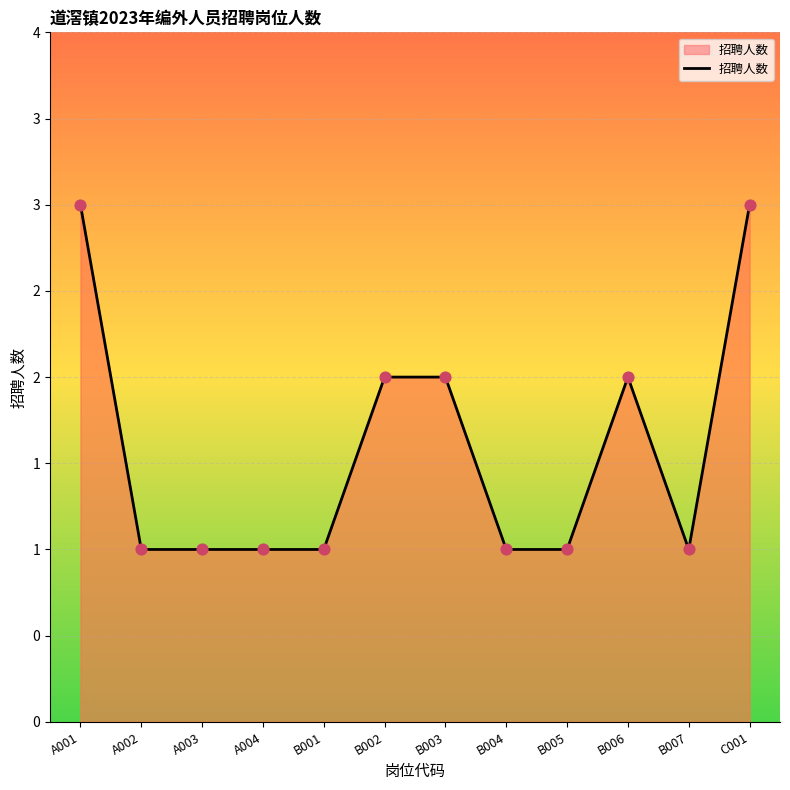

Between B001 and B005, which is larger?

B001